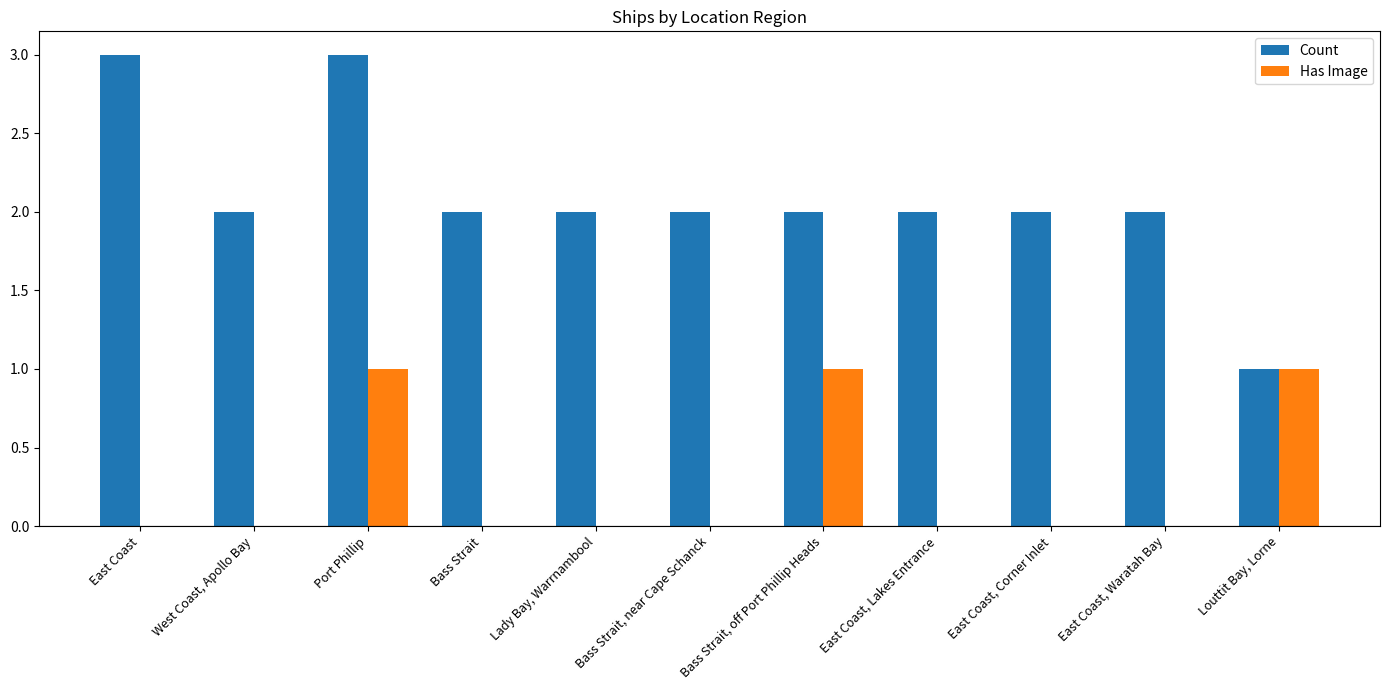

Read the Has Image value at Louttit Bay, Lorne.

1